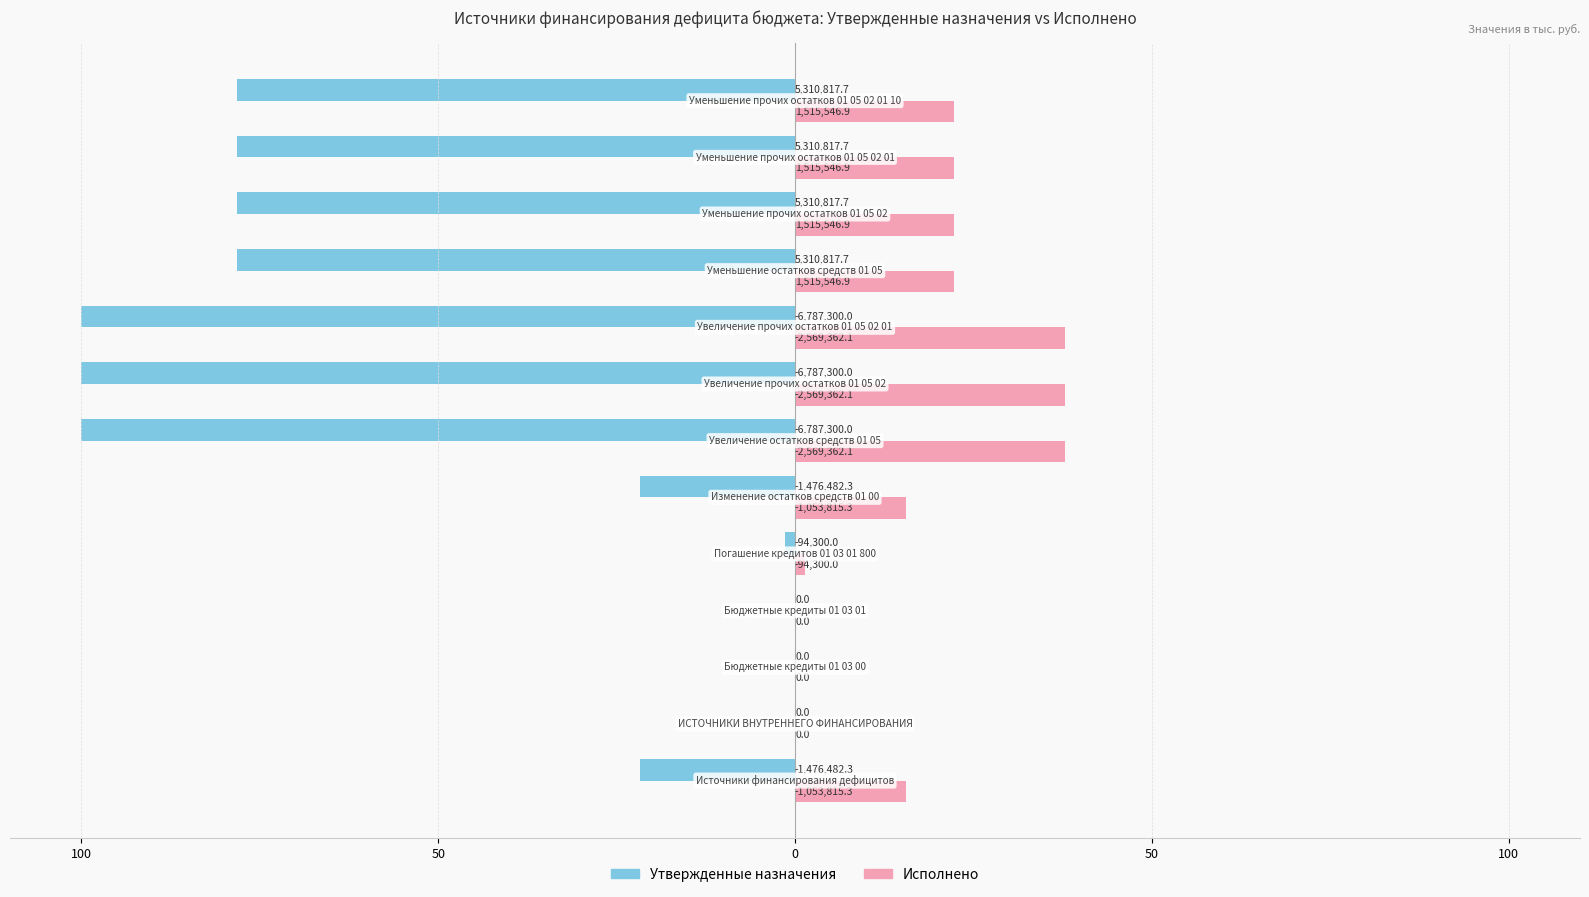

What are all the series names shown in the legend?

Утвержденные назначения, Исполнено